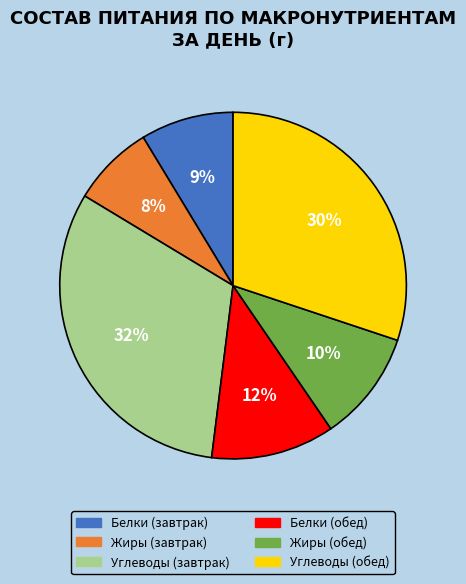

True or false: Жиры (обед) accounts for 10% of the total.

True